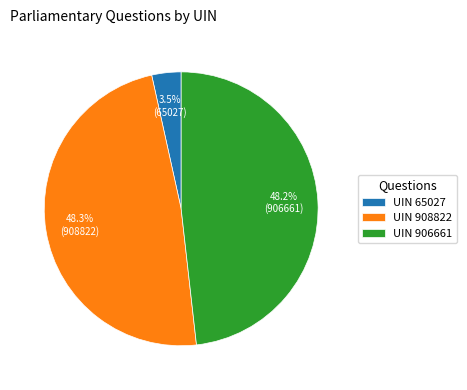

What is the ratio of the value at UIN 908822 to the value at UIN 906661?

1.0